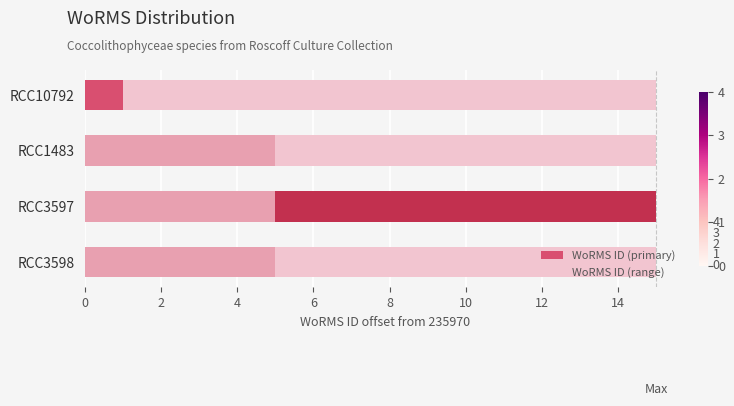

Which category has the lowest value in the WoRMS ID (primary) series?

RCC10792